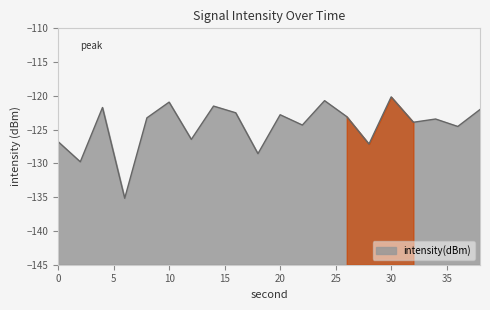

List the labels in order of value, smallest first.

6, 2, 18, 28, 0, 12, 36, 22, 32, 34, 8, 26, 20, 16, 38, 4, 14, 10, 24, 30